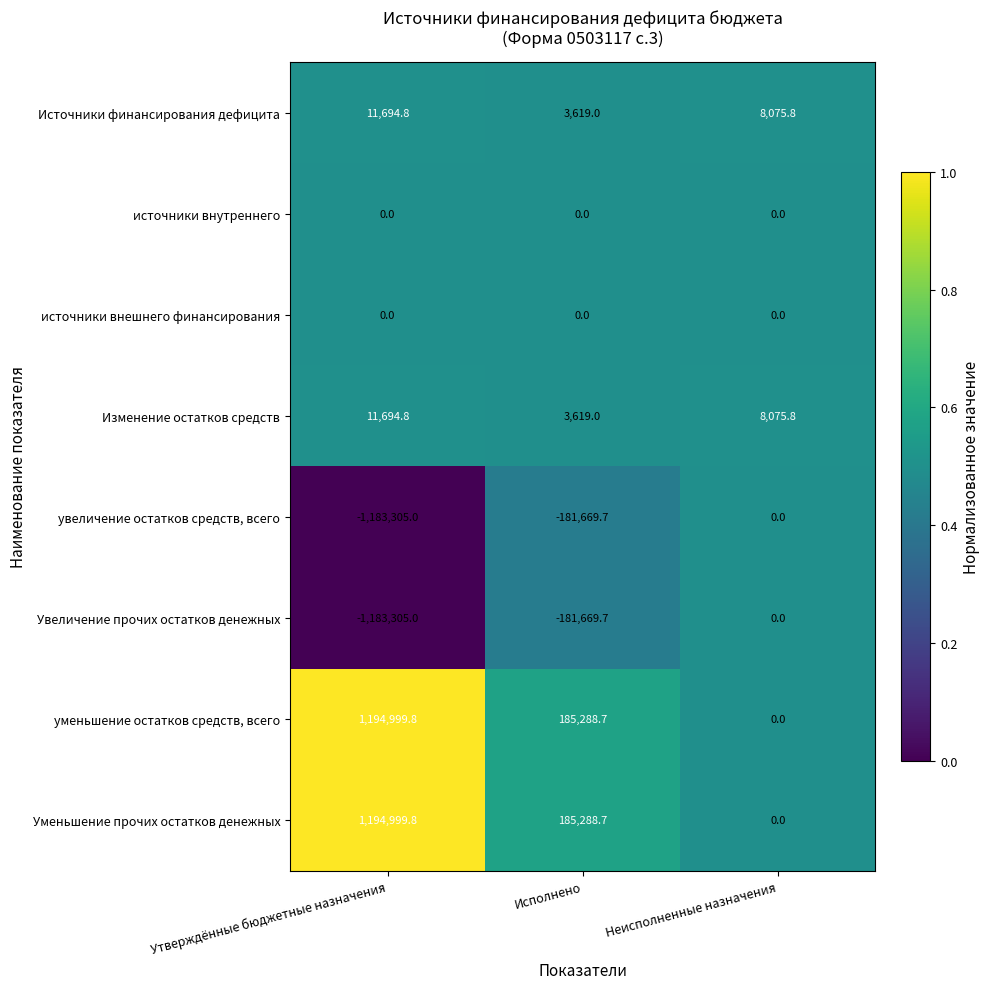

Is the value of Уменьшение прочих остатков денежных at Утверждённые бюджетные назначения greater than the value of источники внешнего финансирования at Утверждённые бюджетные назначения?

Yes